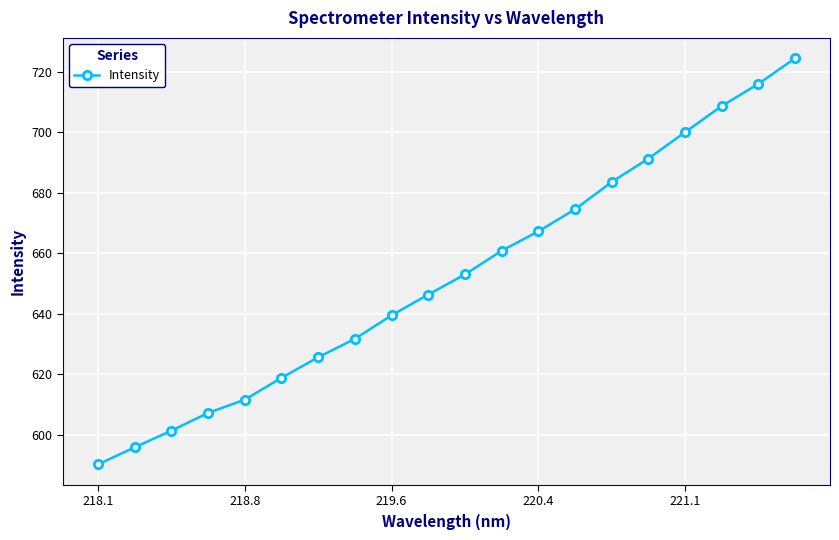

What is the value of the 2nd point from the left?

595.8